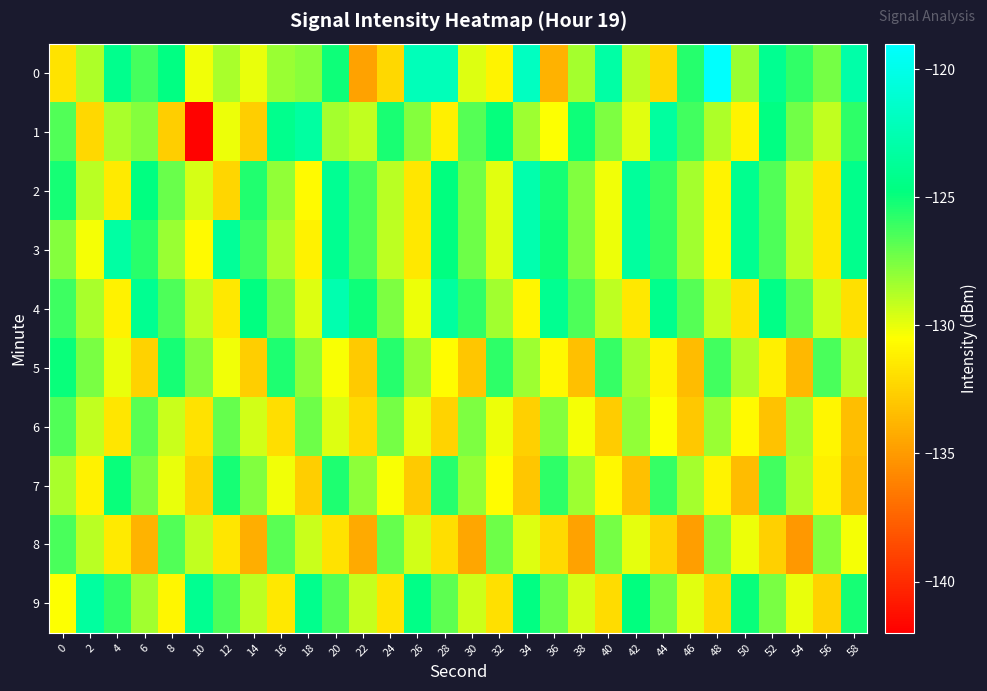

At which category is the sum across all series the highest?

20